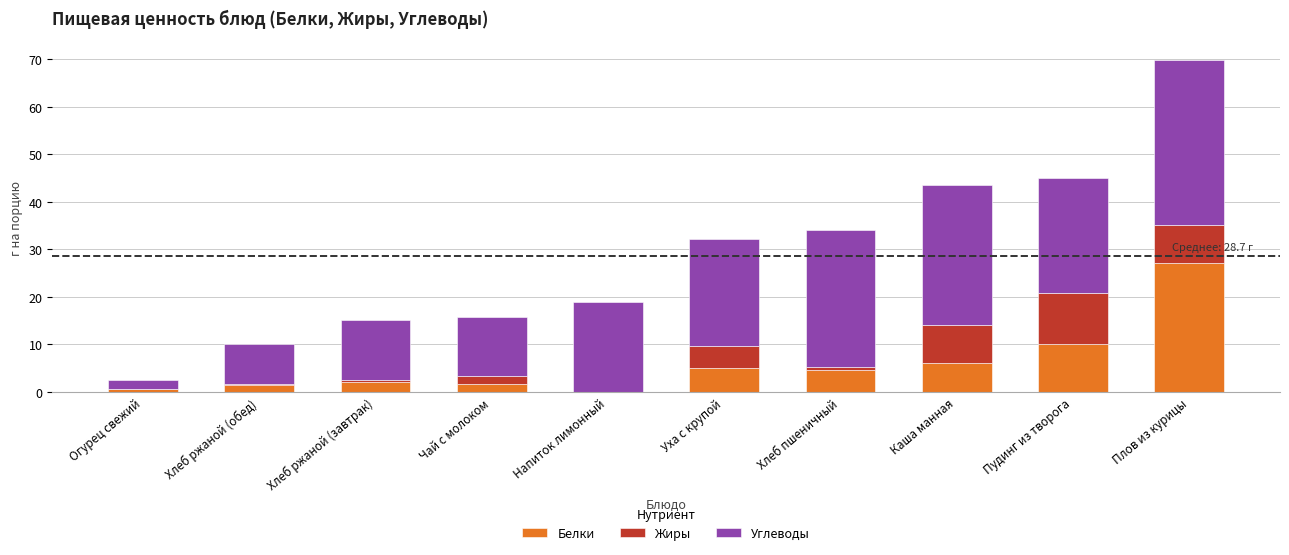

What is the total value across all series at Каша манная?

43.5